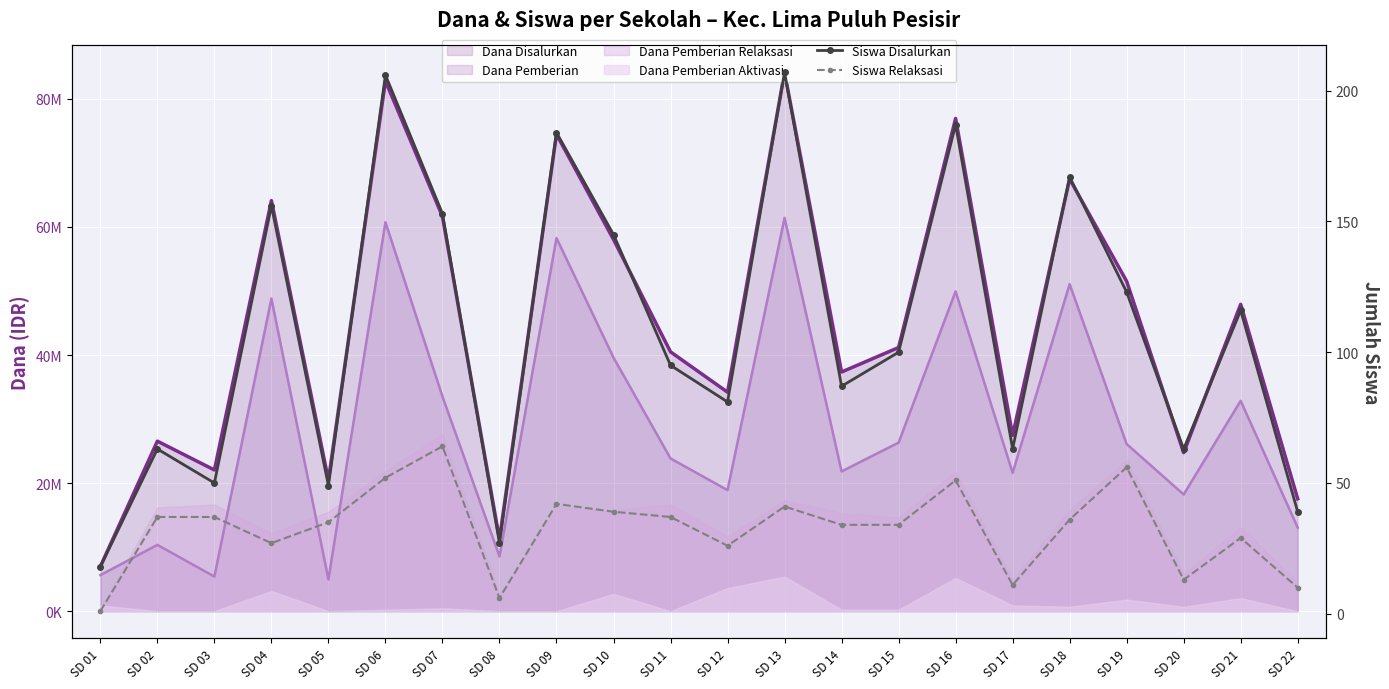

How many data points in Siswa Disalurkan are less than 100?

11